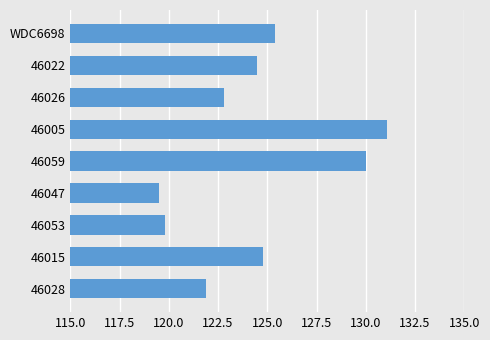

List the labels in order of value, smallest first.

46047, 46053, 46028, 46026, 46022, 46015, WDC6698, 46059, 46005